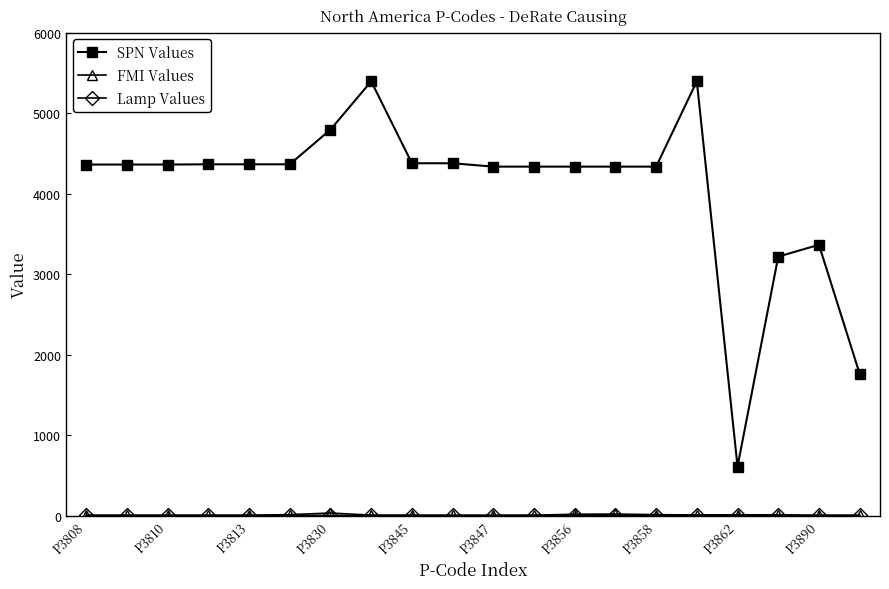

Which series has the largest total across all categories?

SPN Values